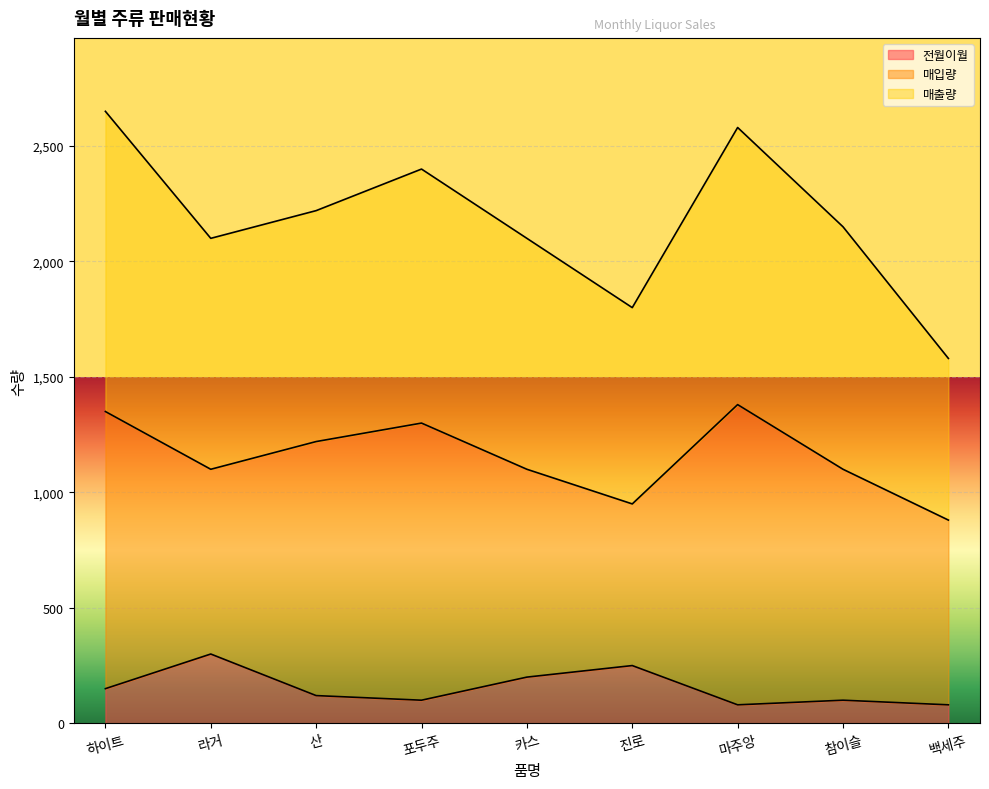

At which label is 매출량 closest to 2115?

라거